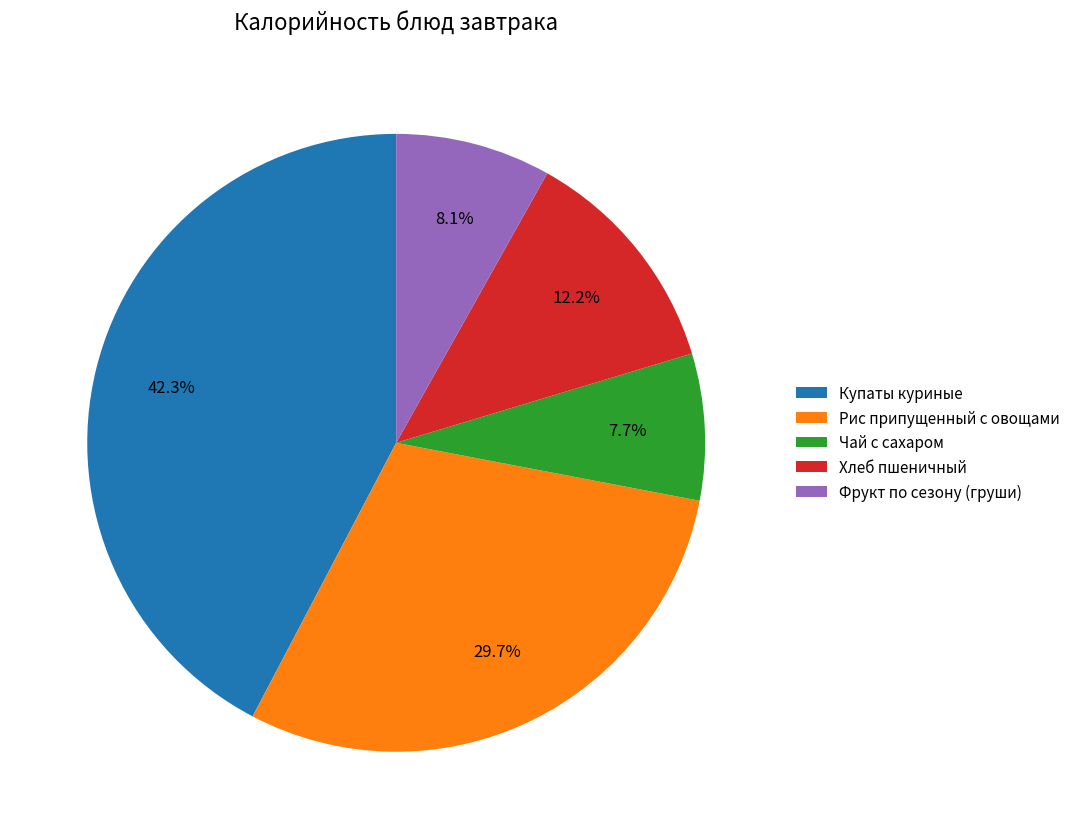

True or false: Фрукт по сезону (груши) accounts for 8% of the total.

True